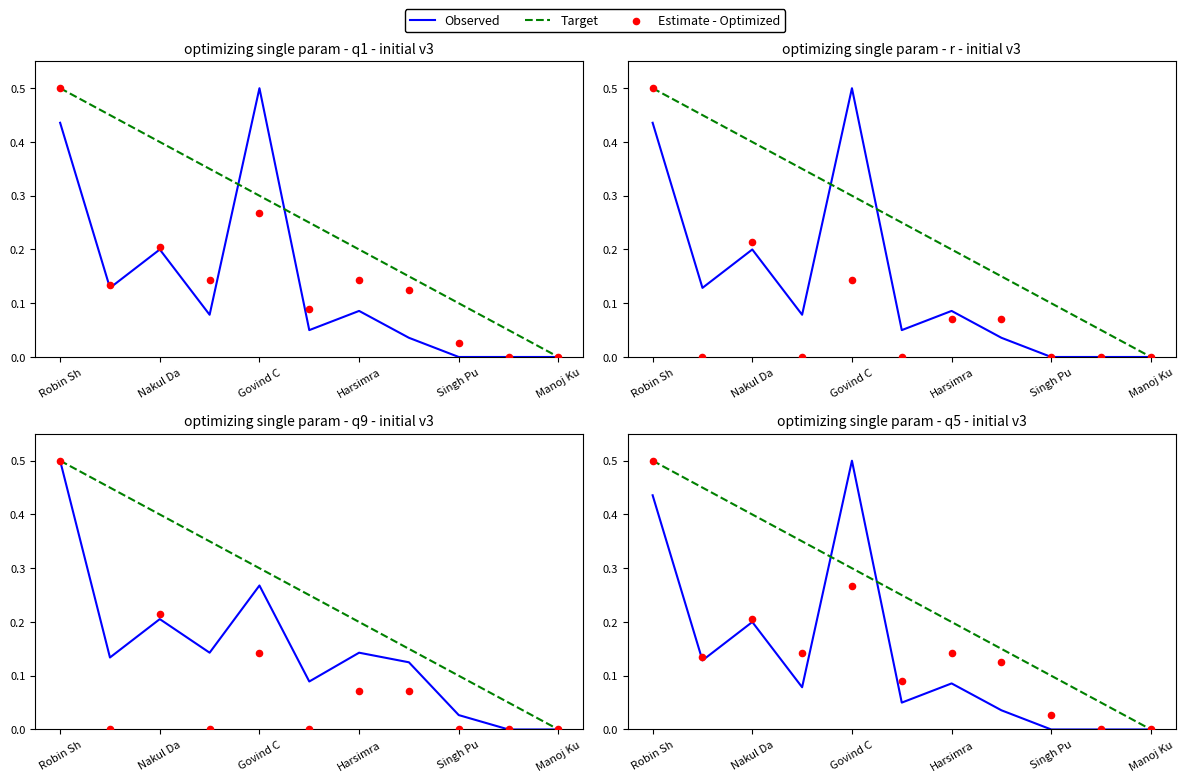

At which category is the sum across all series the highest?

Robin Sh